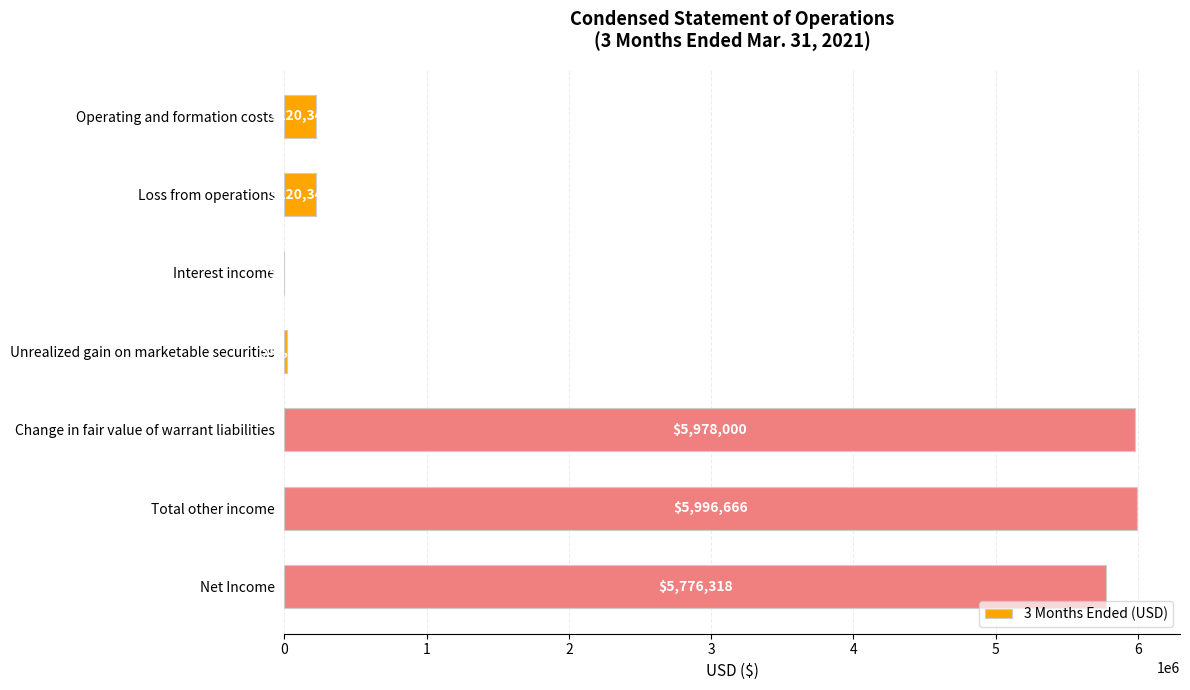

Reading top to bottom, what are all the values shown in this chart?

Operating and formation costs=220348	Loss from operations=220348	Interest income=478	Unrealized gain on marketable securities=18188	Change in fair value of warrant liabilities=5978000	Total other income=5996666	Net Income=5776318